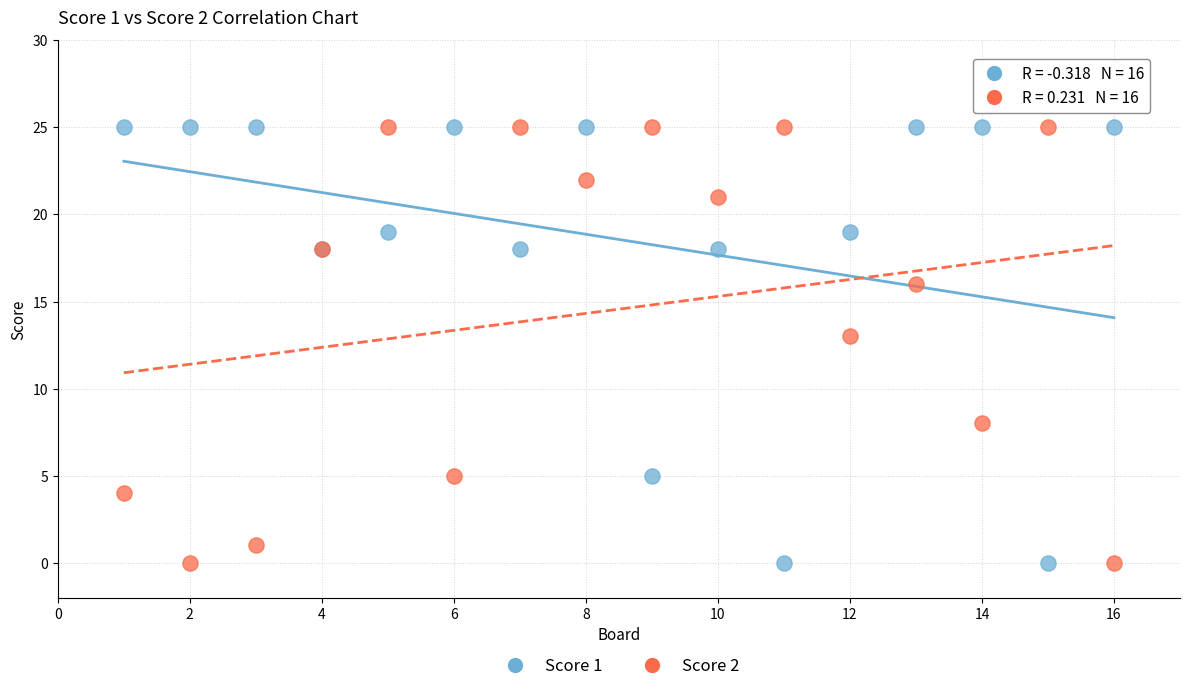

Across all series, what Y value is closest to 12?

13